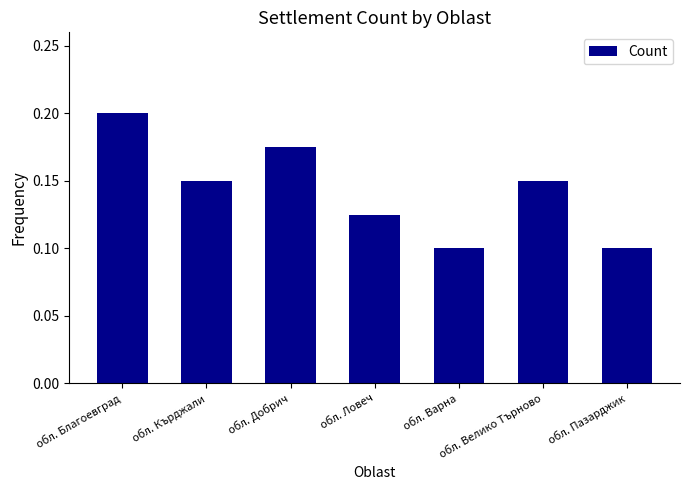

What is the label of the 1st bar from the right?

обл. Пазарджик